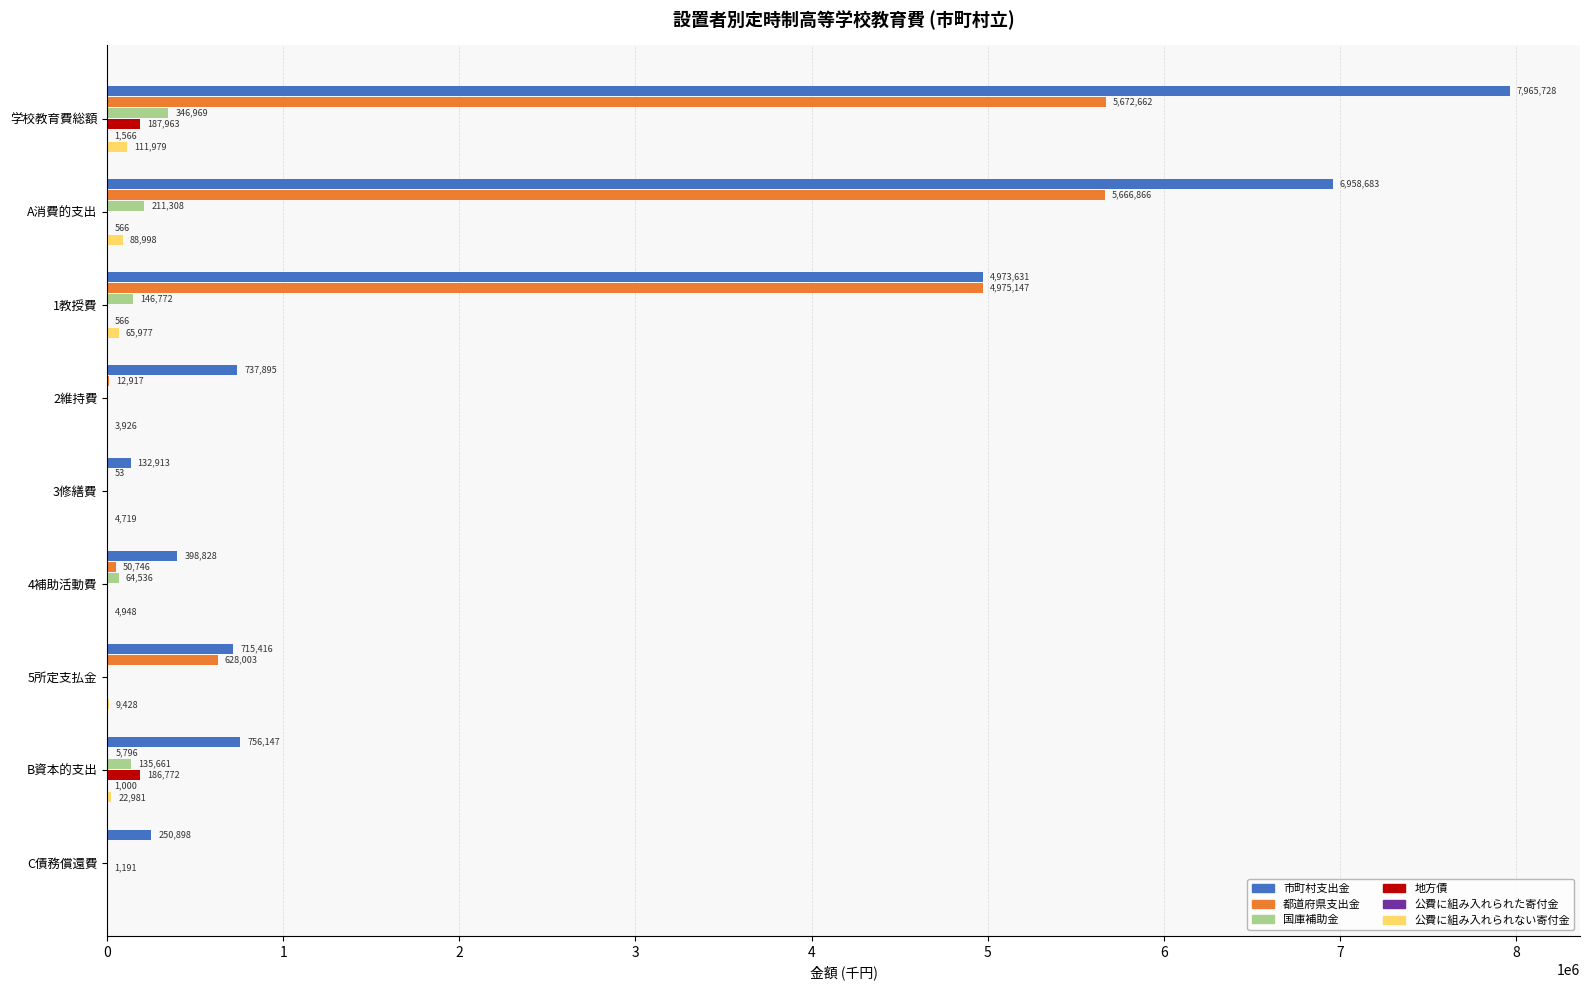

What is the sum of the 公費に組み入れられない寄付金 values at 4補助活動費 and 1教授費?

70925